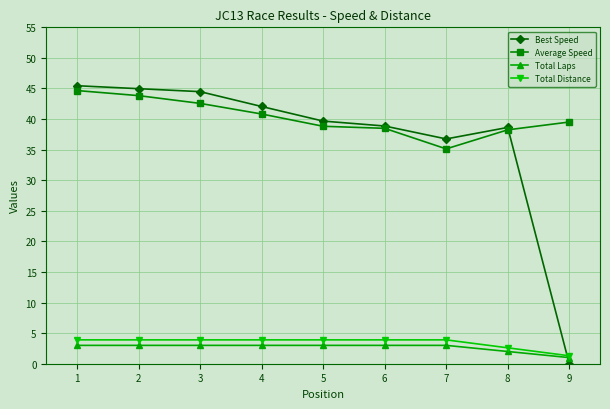

What is the spread (max minus min) of values at 5?

36.7